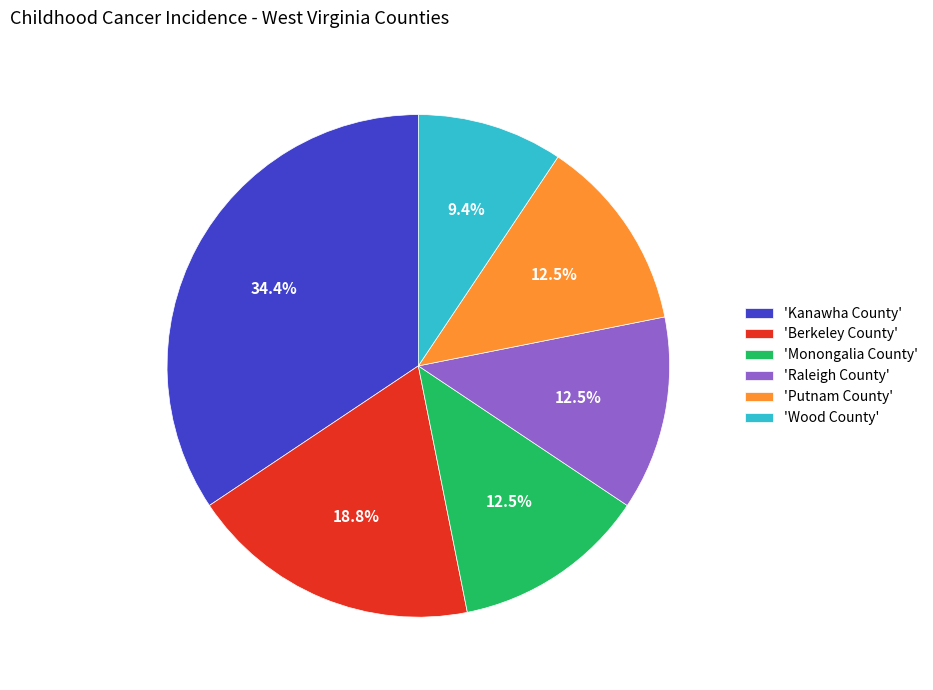

Does any single category account for the majority?

No